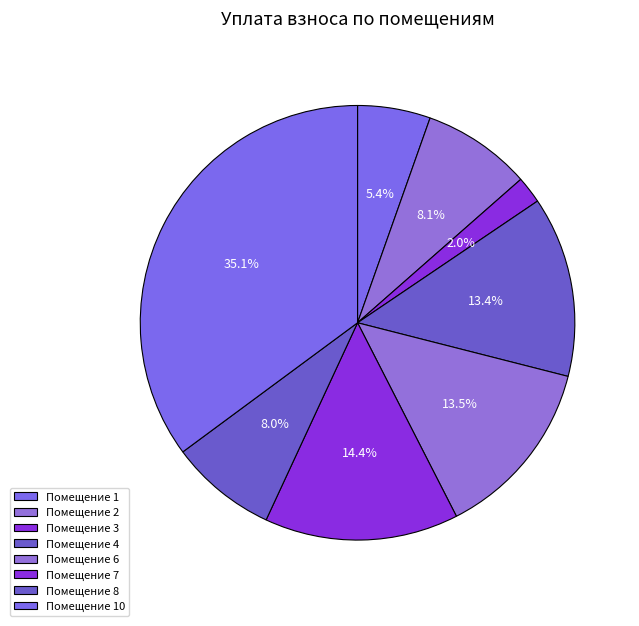

How many segments does this pie chart have?

8